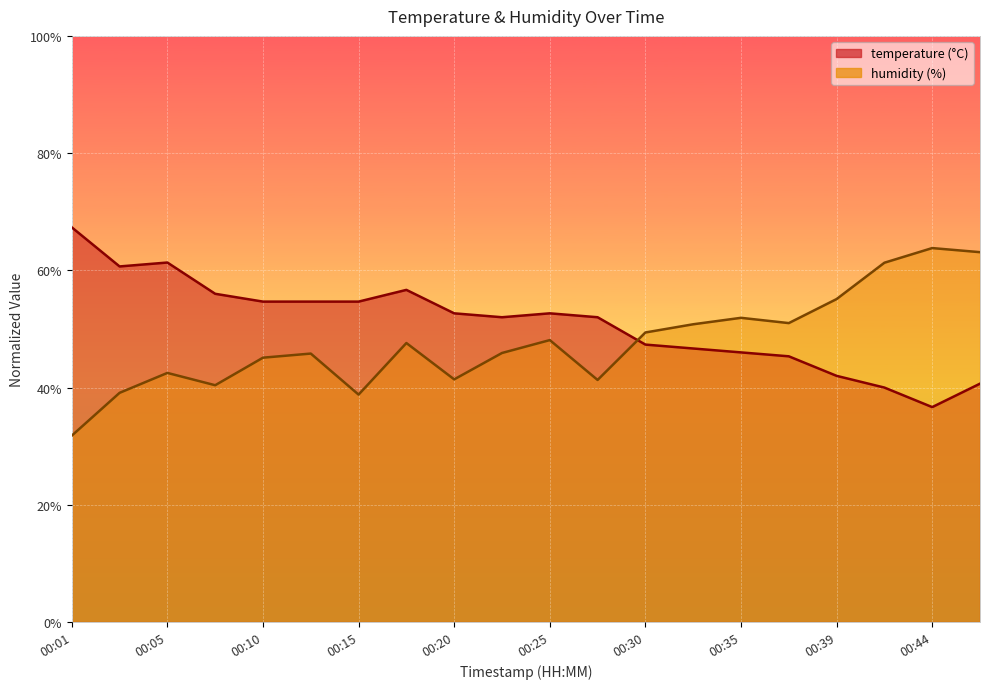

What is the difference between the maximum and minimum values in the temperature series?

0.3